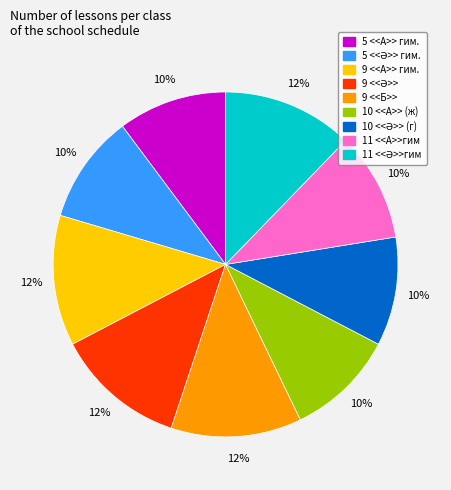

To the nearest percent, what is the difference between the largest and smallest slice percentages?

2%